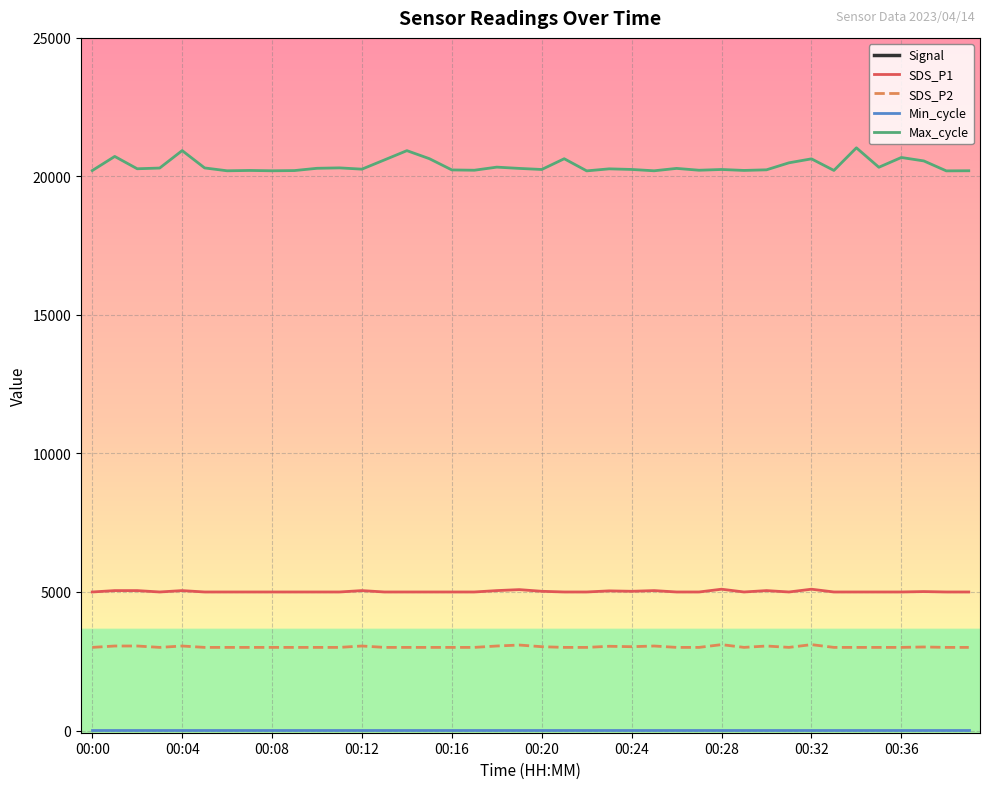

How many lines are shown in the chart?

5